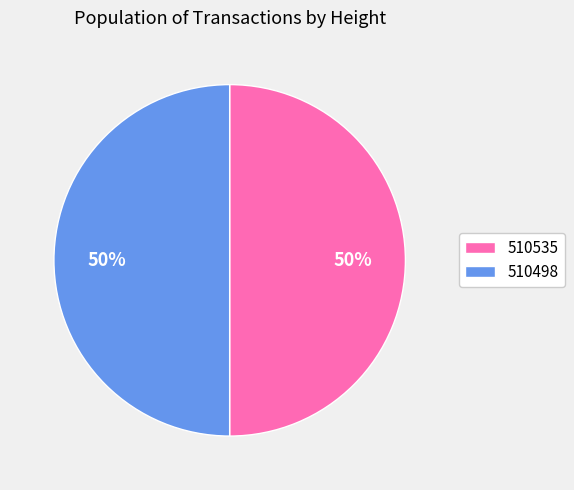

To the nearest percent, what percentage of the pie is 510498?

50%